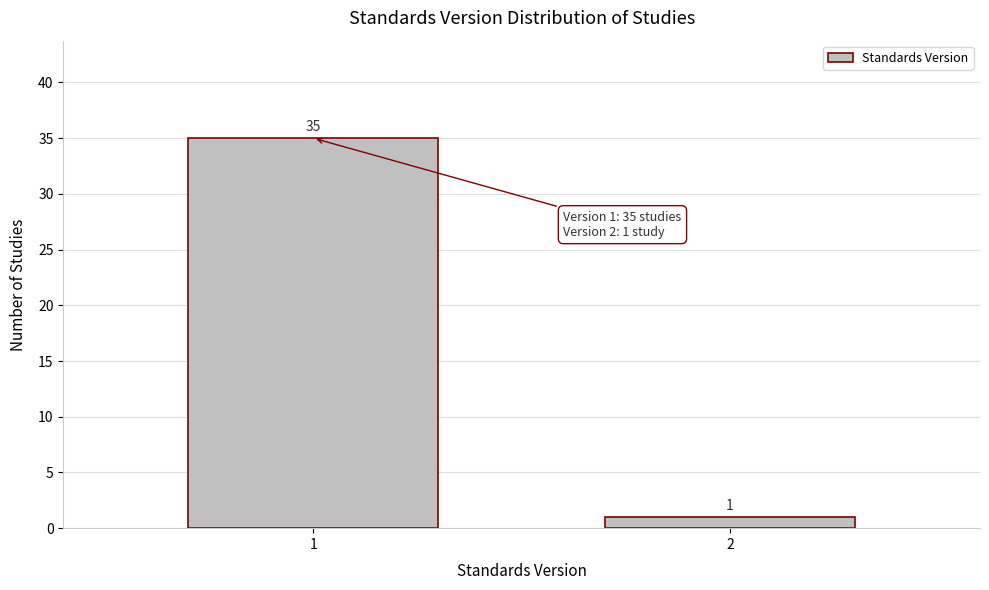

Reading left to right, list all the values displayed in this chart.

35	1